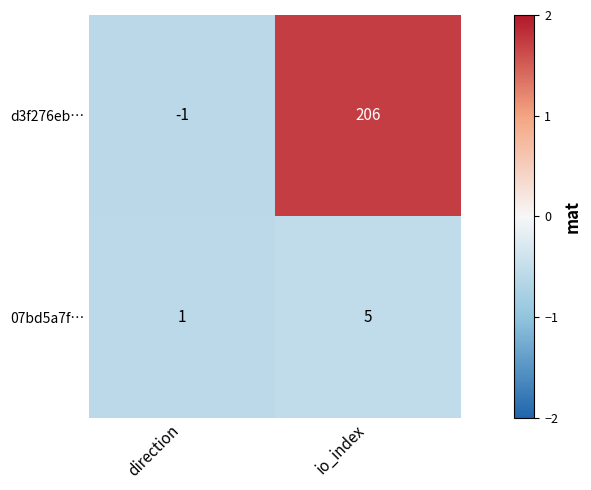

Where is d3f276eb… nearest to the value 102?

direction